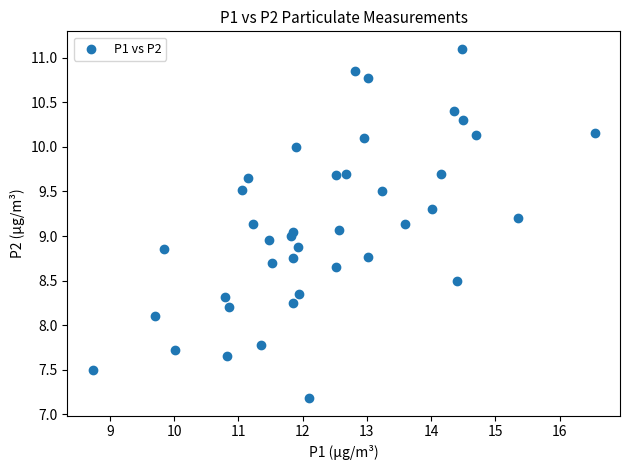

What is the range of X values (max minus min)?

7.8